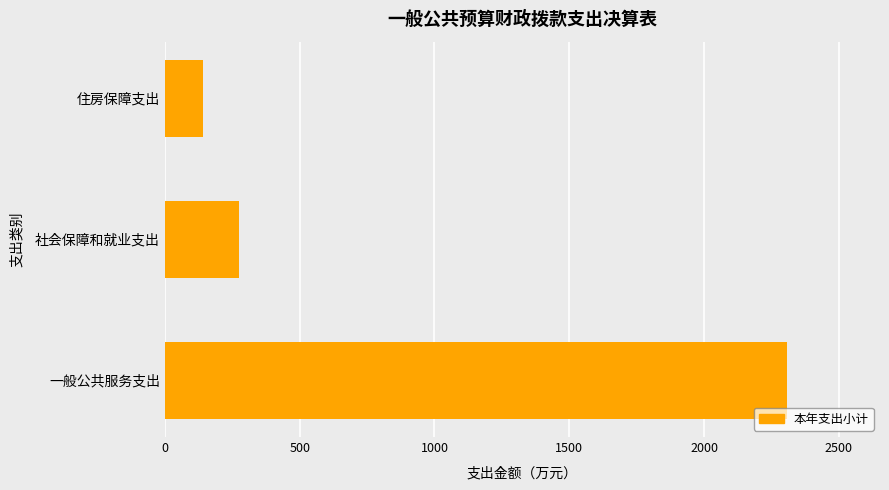

Count the number of values greater than 276.

2